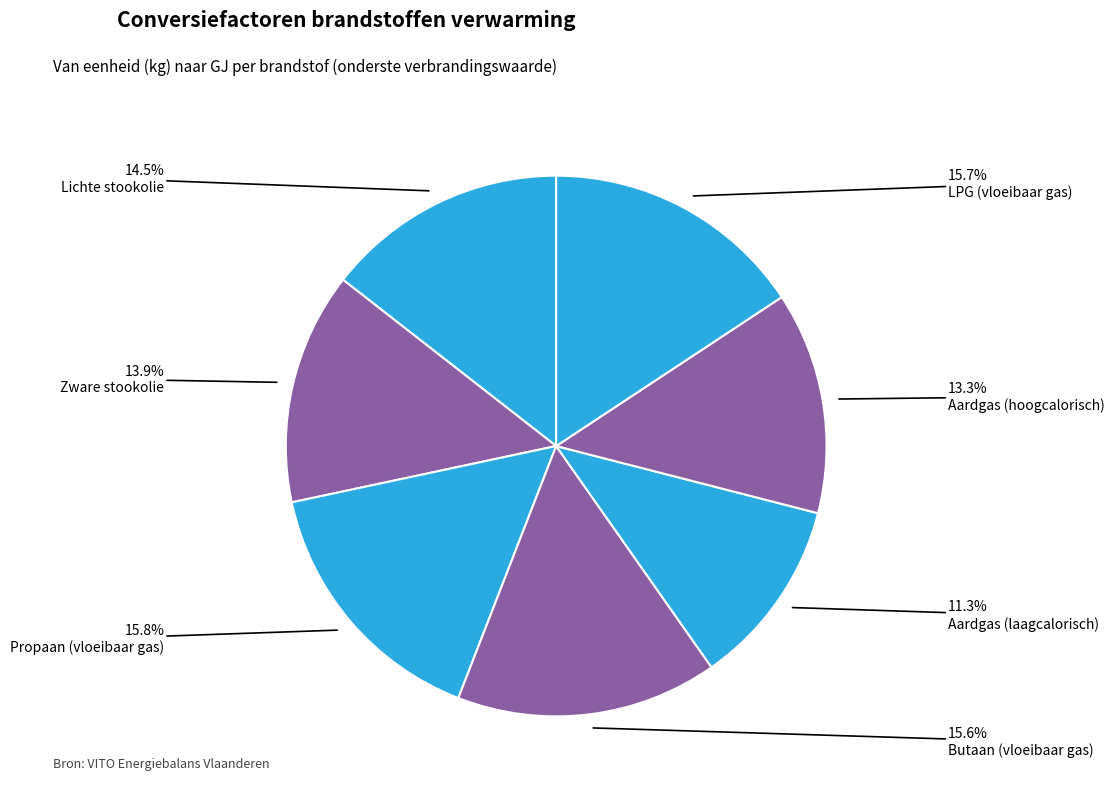

Count the number of slices in the pie.

7